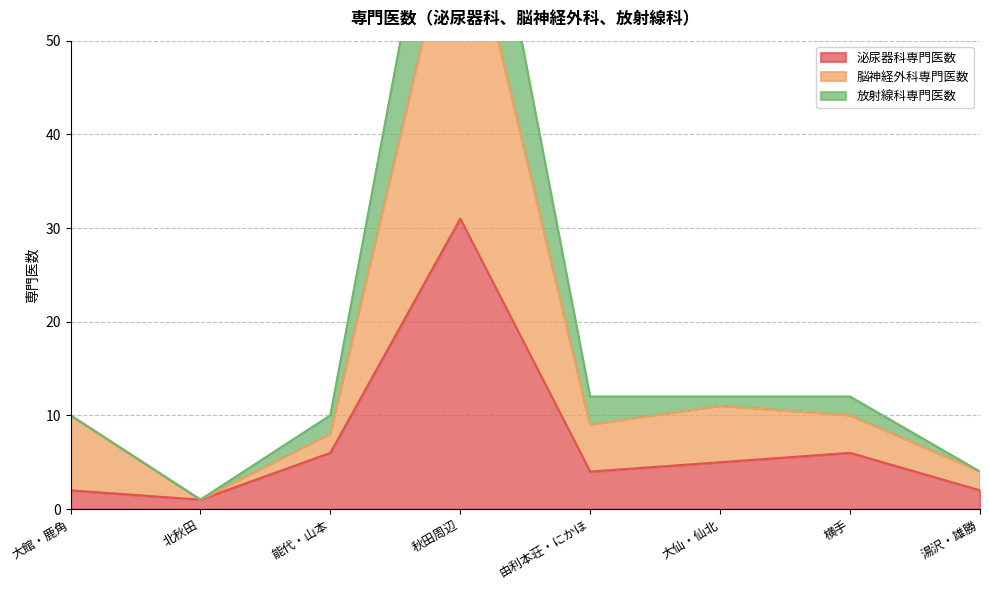

How many interior local valleys does the 脳神経外科専門医数 series have?

2